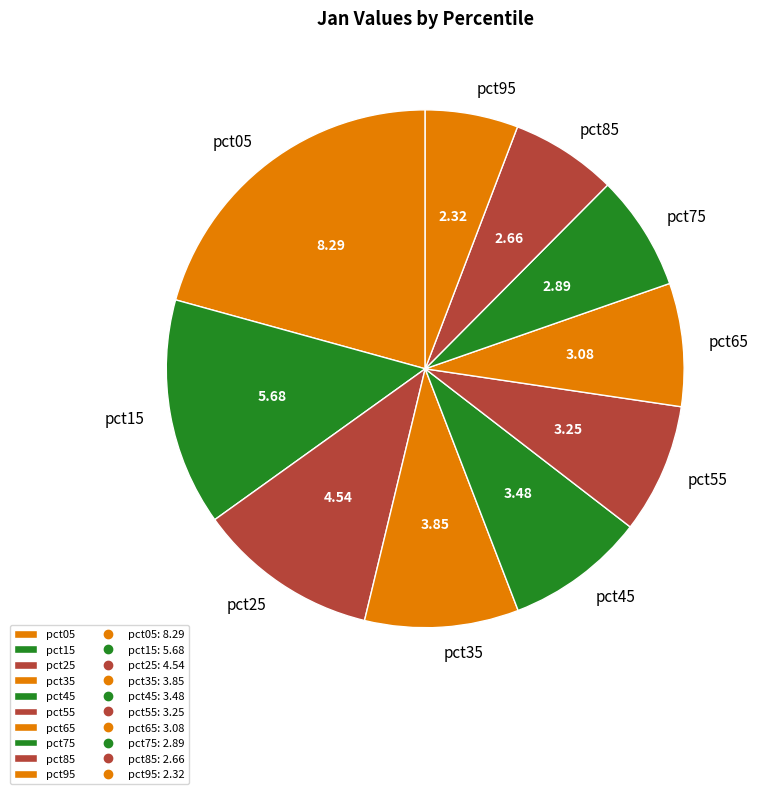

Do pct55 and pct15 together represent more than half of the pie?

No